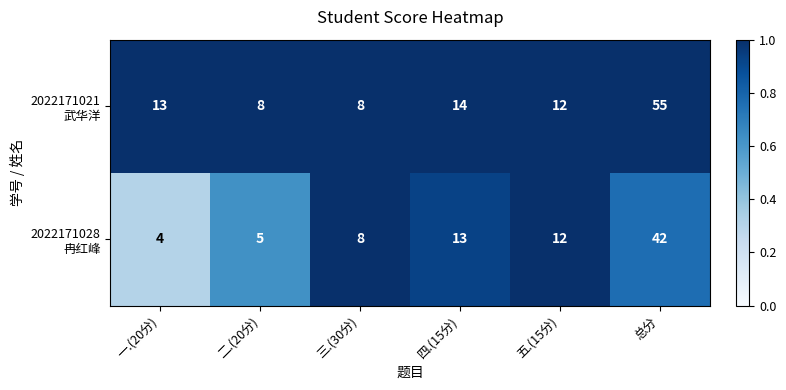

What is the difference between the highest and lowest values at 总分?

13